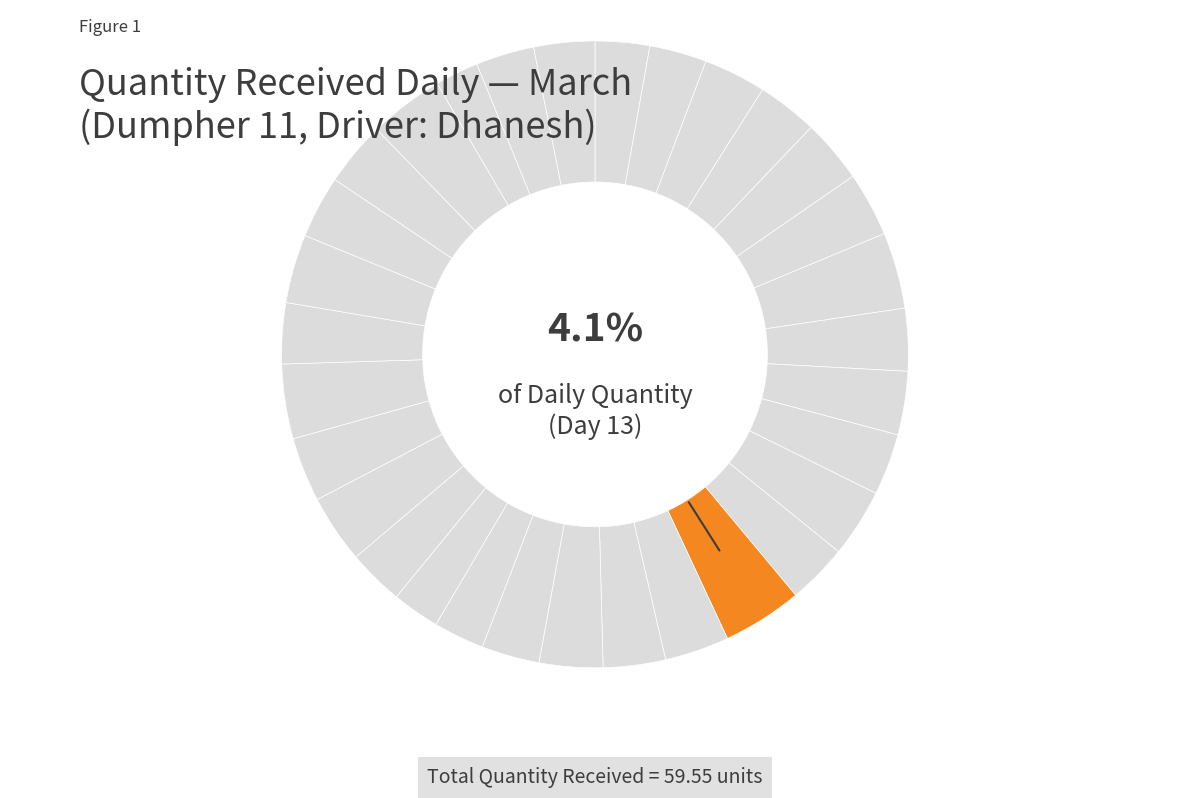

What is the change in value from 11 to 30?

-0.3